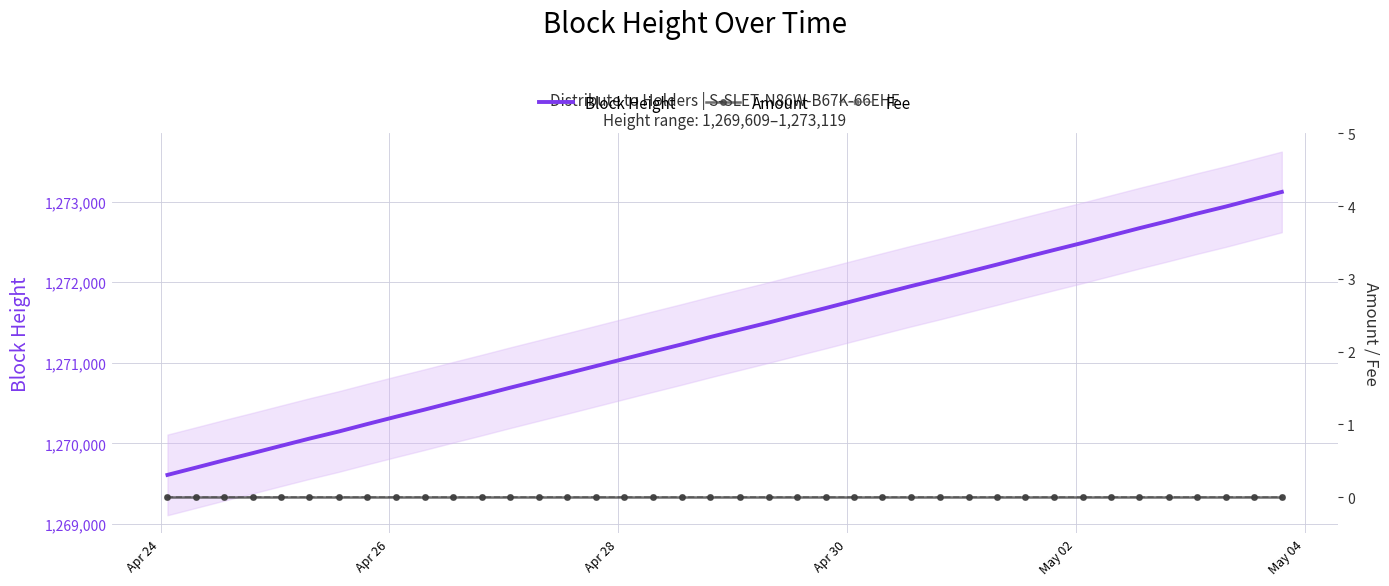

What is the average value of the Block Height series?

1271364